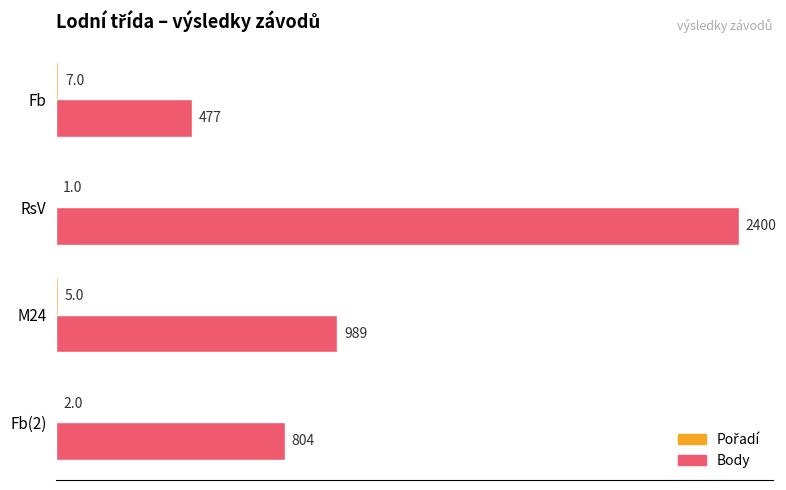

Which category has the highest value across all series?

RsV